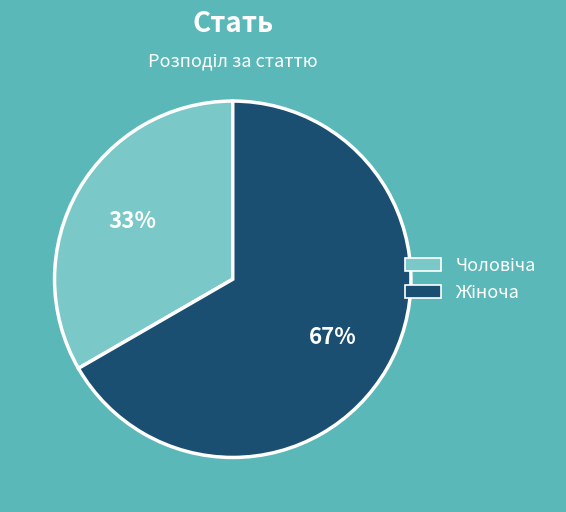

Count the number of slices in the pie.

2